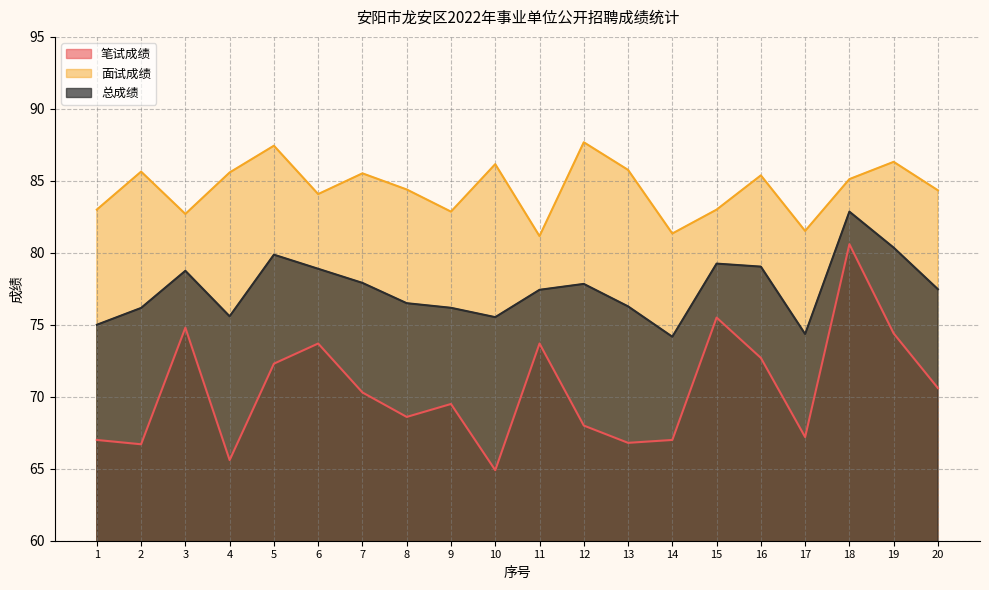

True or false: 总成绩 and 笔试成绩 cross at least once.

False